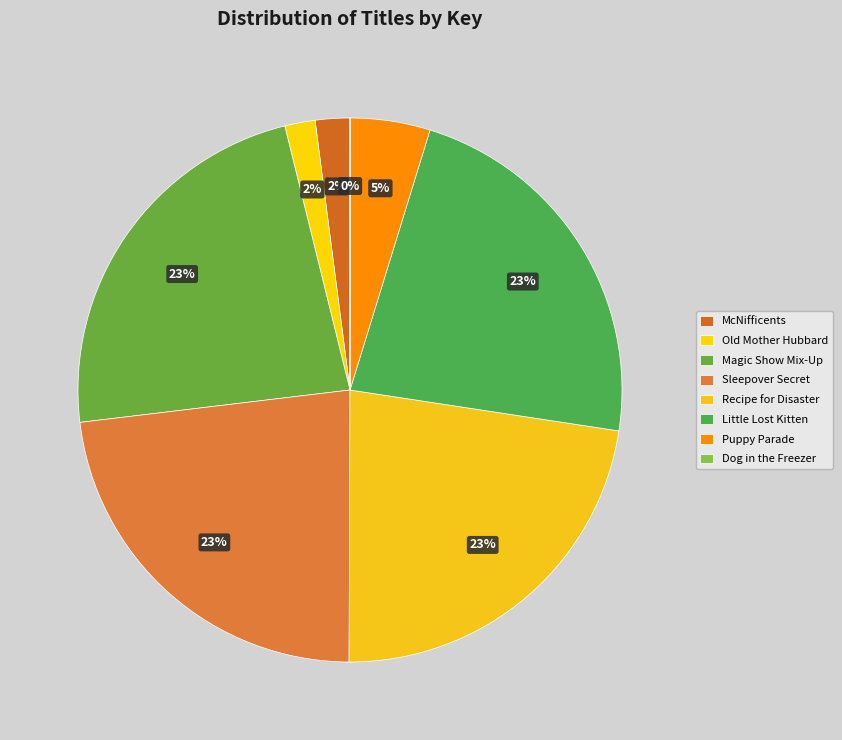

What percentage is NOT represented by McNifficents?

97.9%